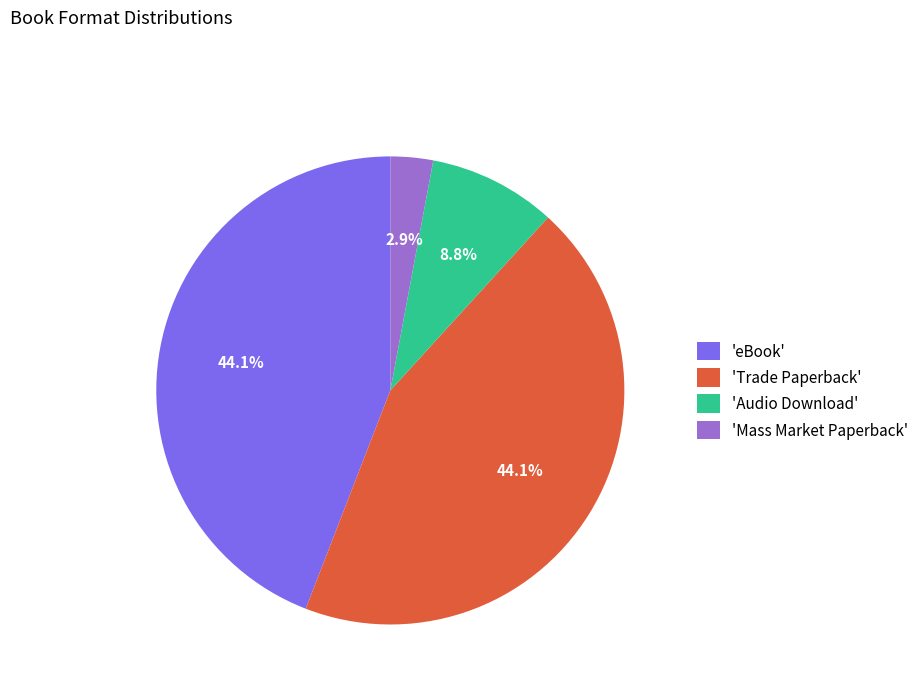

Do 'Audio Download' and 'Trade Paperback' together represent more than half of the pie?

Yes